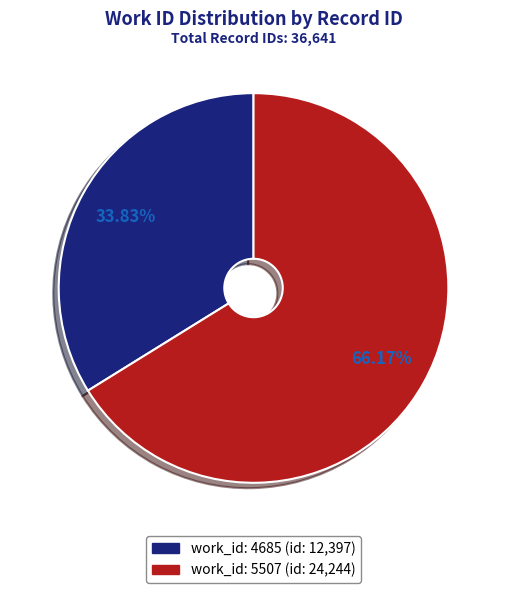

How many segments does this pie chart have?

2